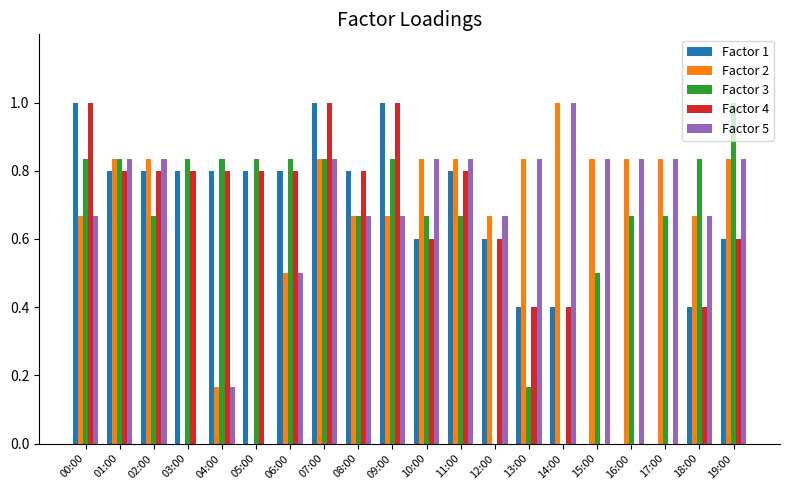

What is the total value across all series at 09:00?

4.2